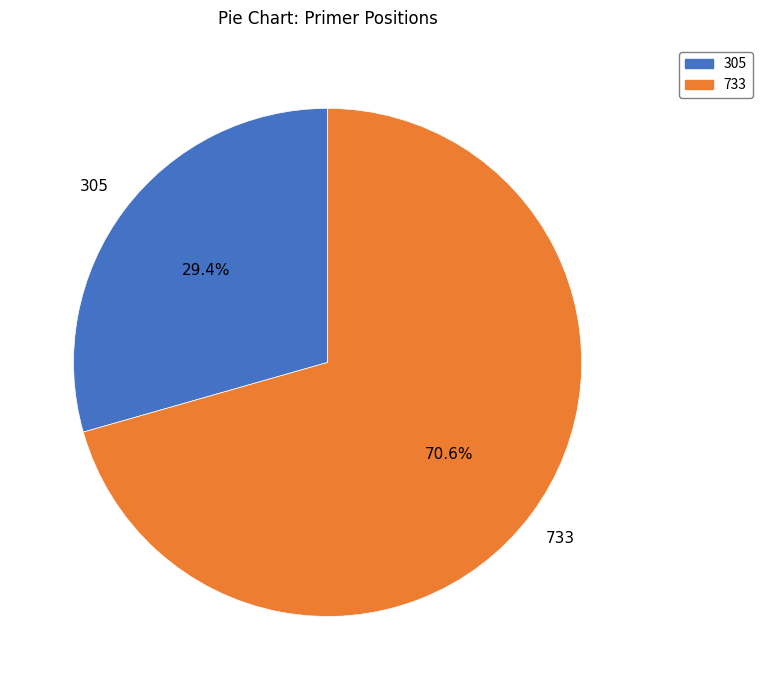

To the nearest percent, what is the difference between the 733 and 305 slice percentages?

41%